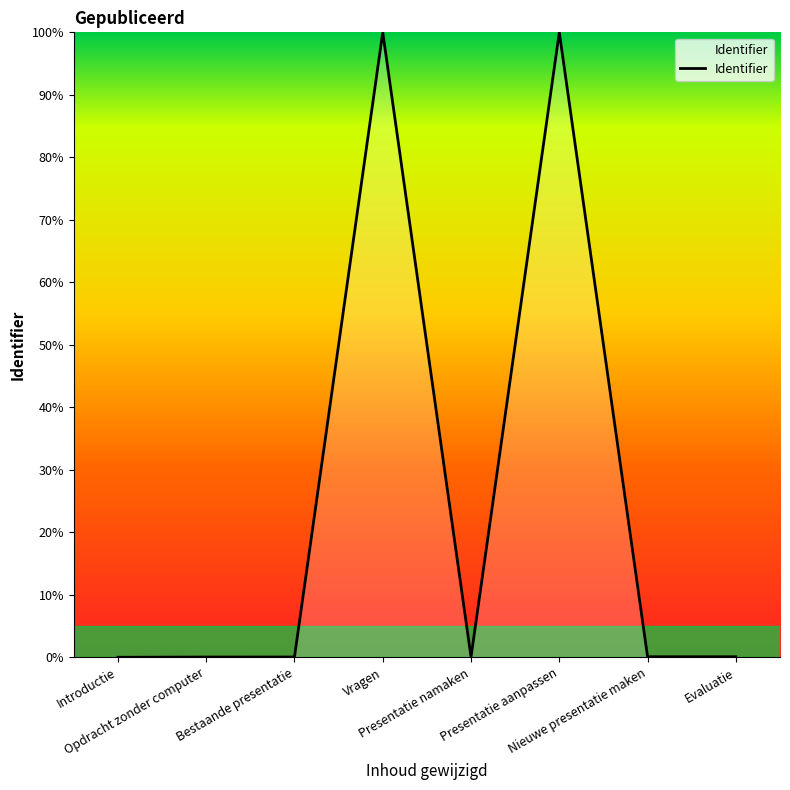

True or false: there are more than 1 points higher than both neighbors.

True